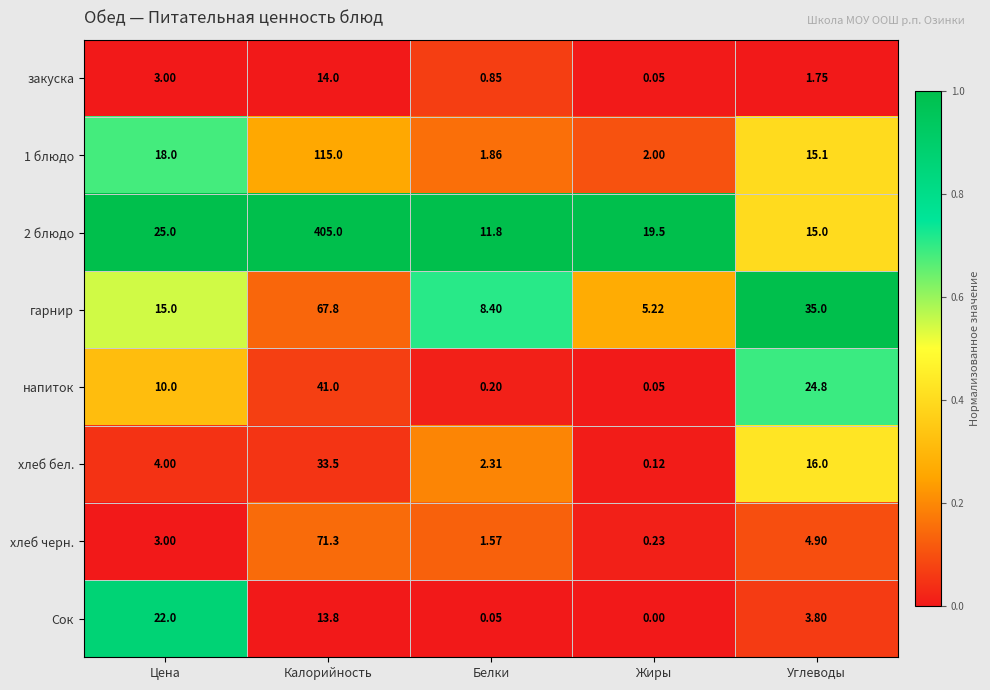

Which series has the largest total across all categories?

2 блюдо